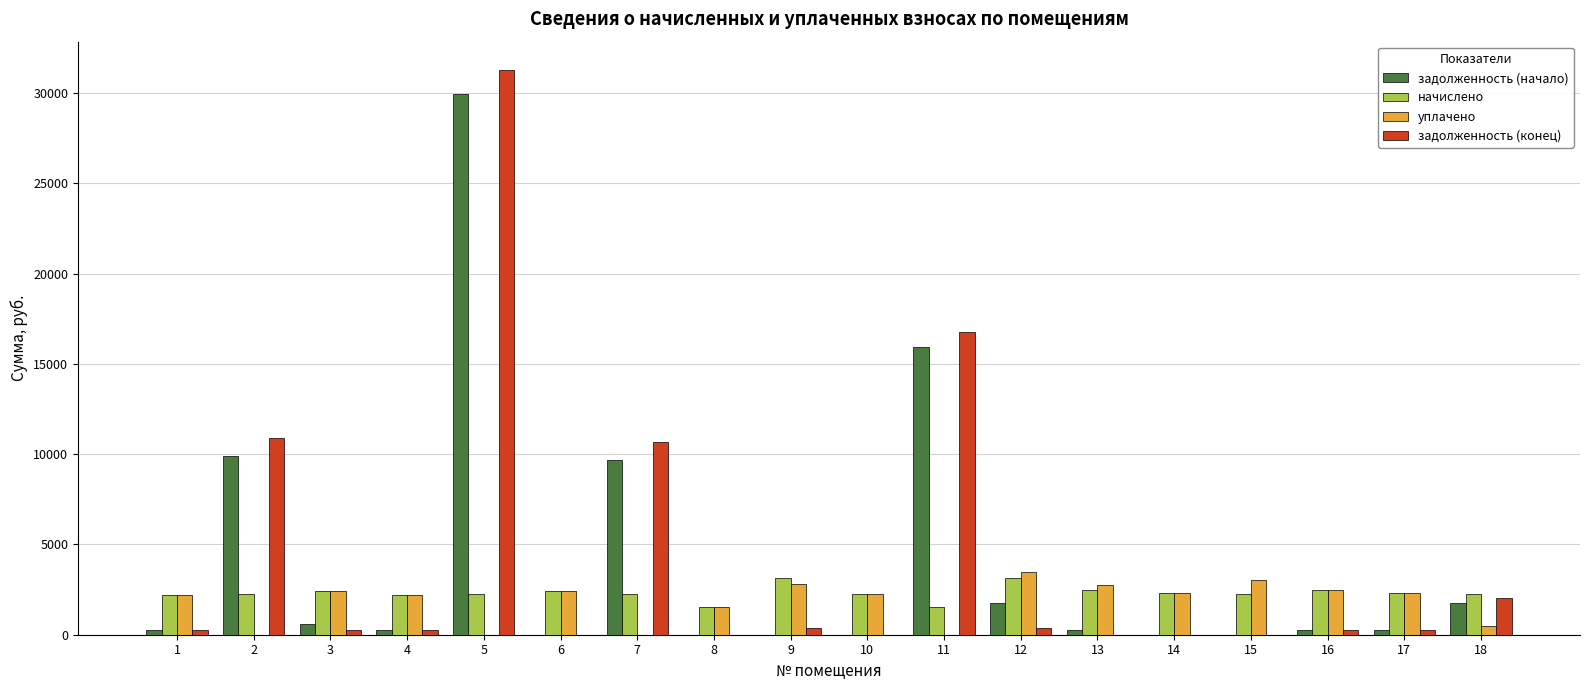

The value of начислено at 18 is 2264.6. True or false?

True